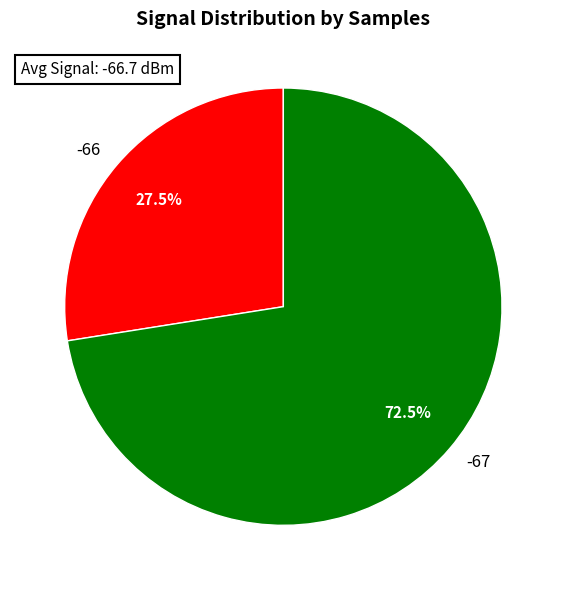

Is -67 the majority of the pie?

Yes